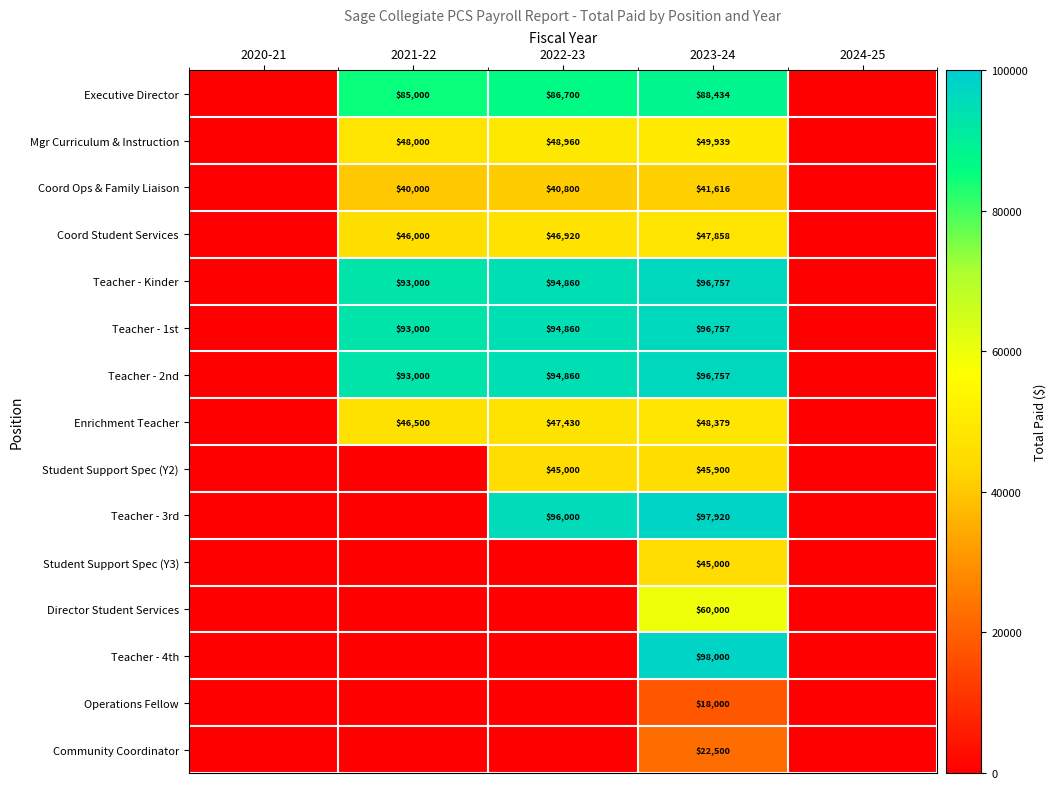

What is the total value across all series at 2023-24?

953817